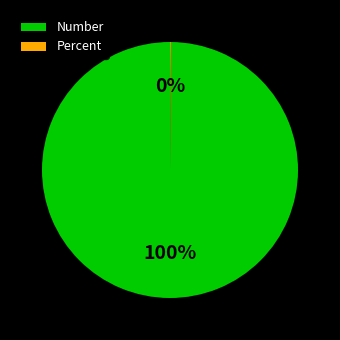

Is it true that Number is 92% of the pie?

False